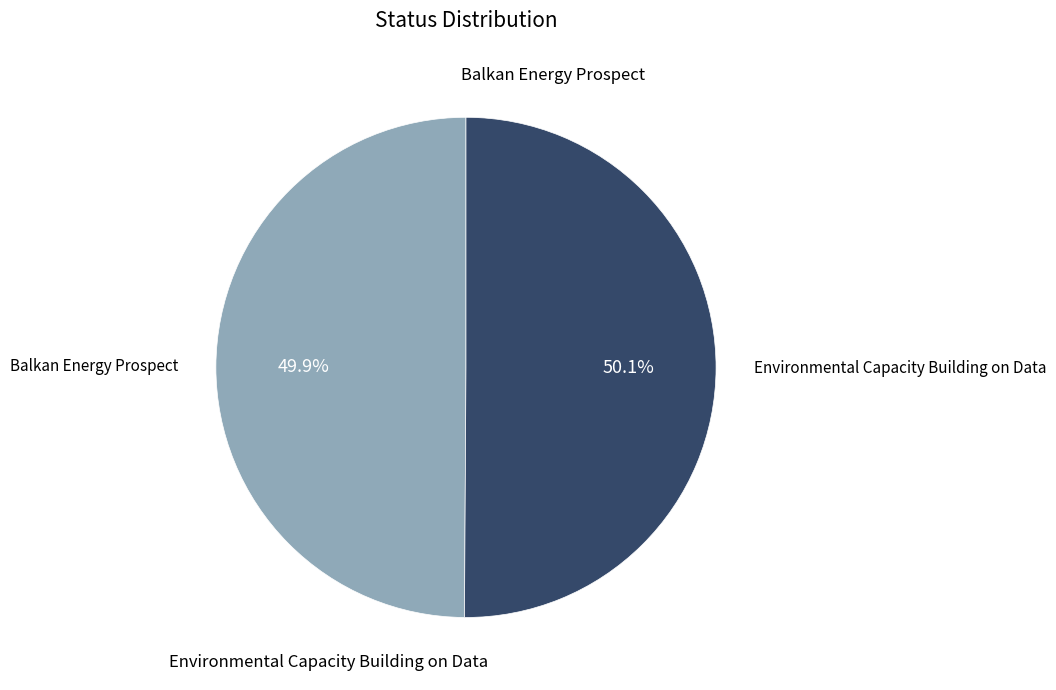

Is there any slice that represents more than half of the pie?

Yes